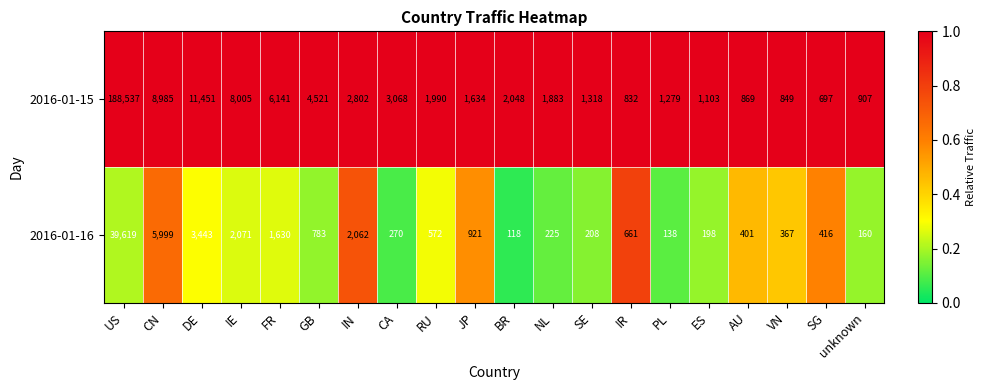

Which series has the largest total across all categories?

2016-01-15